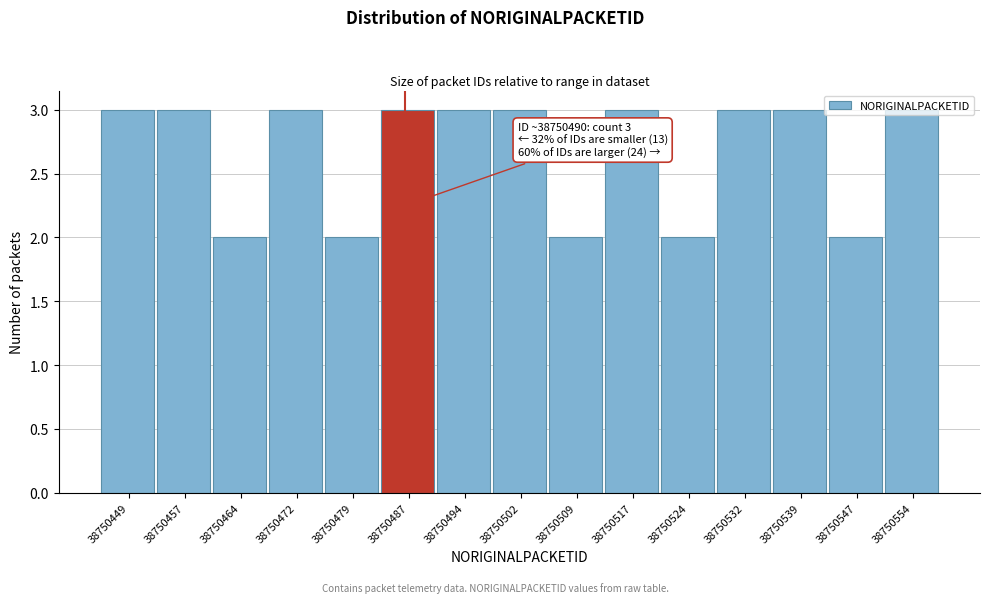

What is the sum of the values at 38750539 and 38750502?

6